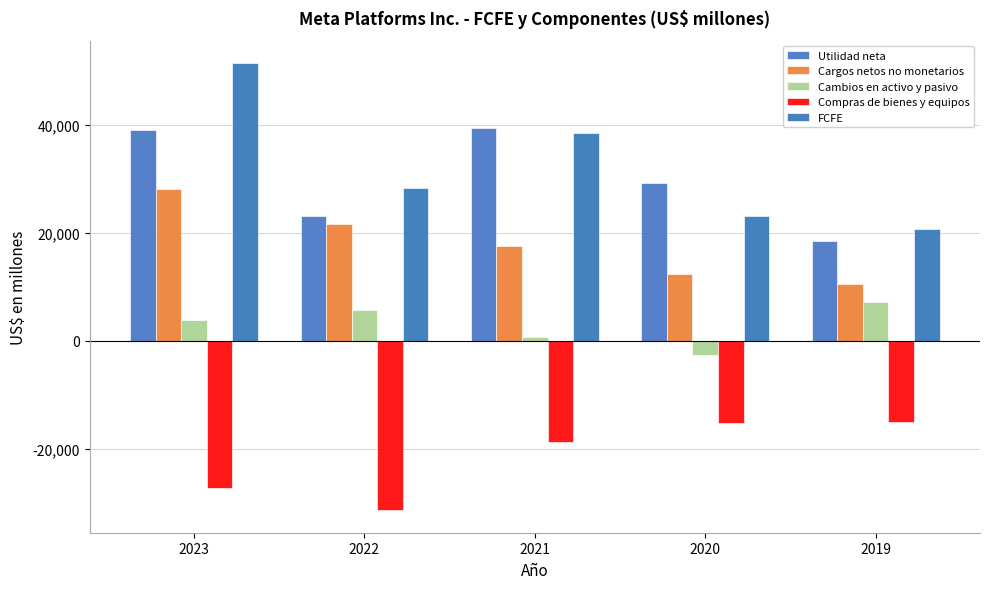

Reading left to right, extract all data points from this chart.

Utilidad neta: 2023=39098	2022=23200	2021=39370	2020=29146	2019=18485
Cargos netos no monetarios: 2023=28179	2022=21592	2021=17613	2020=12324	2019=10579
Cambios en activo y pasivo: 2023=3836	2022=5683	2021=700	2020=-2723	2019=7250
Compras de bienes y equipos: 2023=-27266	2022=-31431	2021=-18690	2020=-15163	2019=-15102
FCFE: 2023=51465	2022=28360	2021=38439	2020=23028	2019=20660